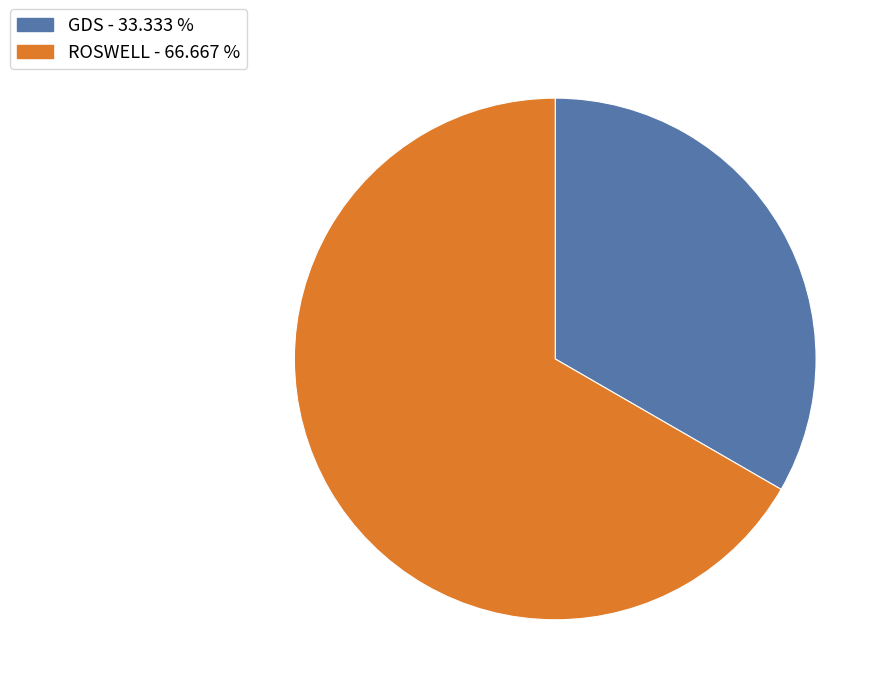

What is the ratio of the value at GDS to the value at ROSWELL?

0.5